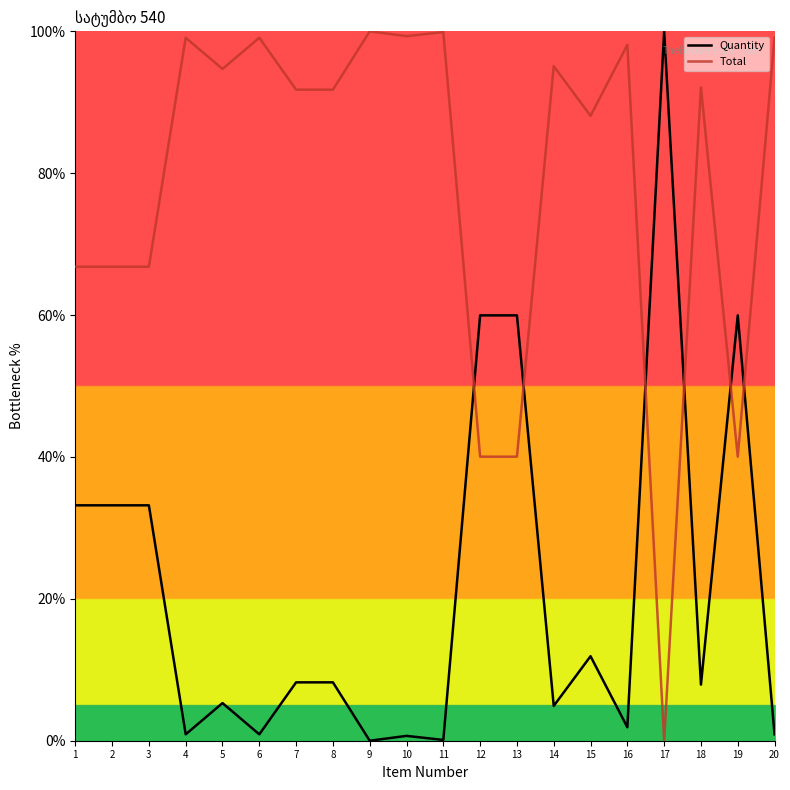

What is the difference between the second highest and minimum values in the Total series?

99.9